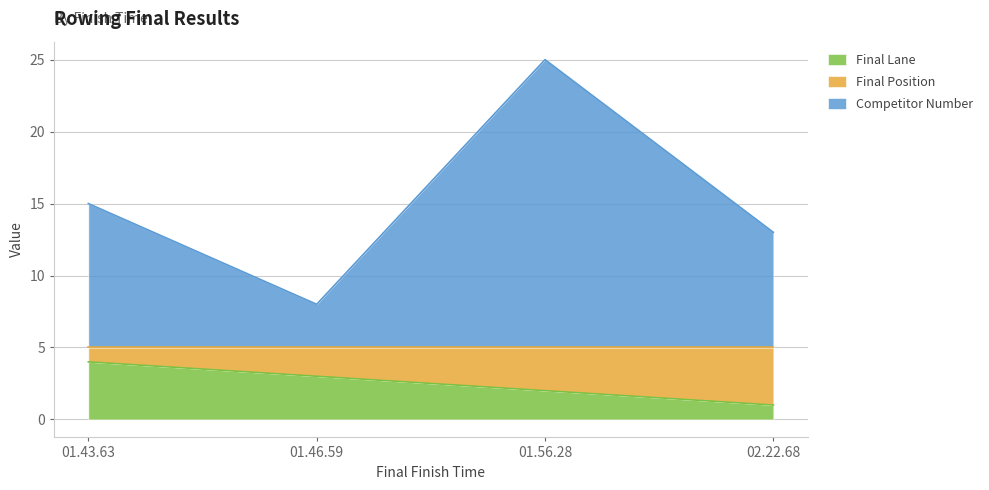

What position from the left is 01.46.59?

2